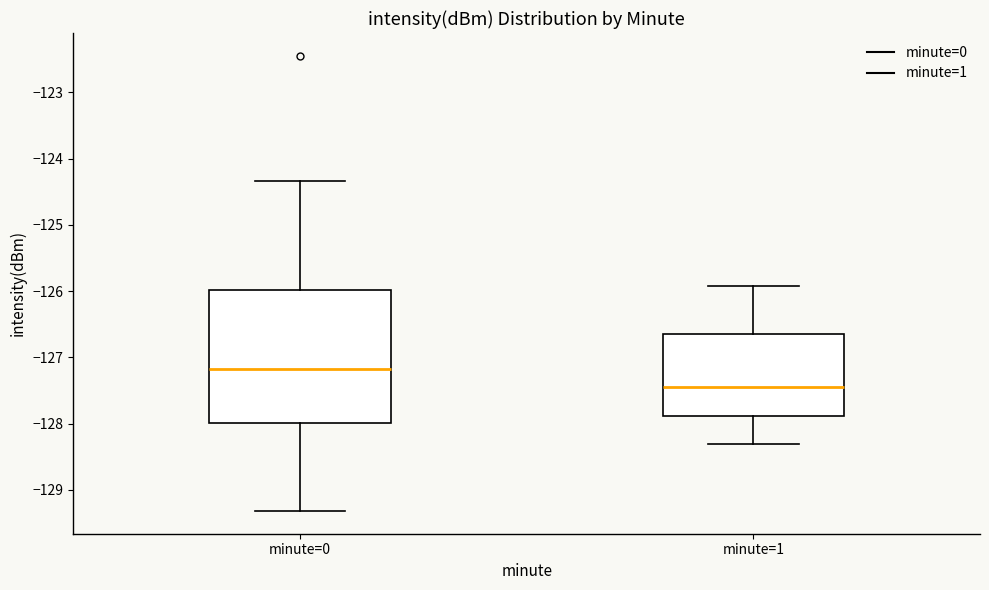

Which box is the tallest, from its lower edge to its upper edge?

minute=0